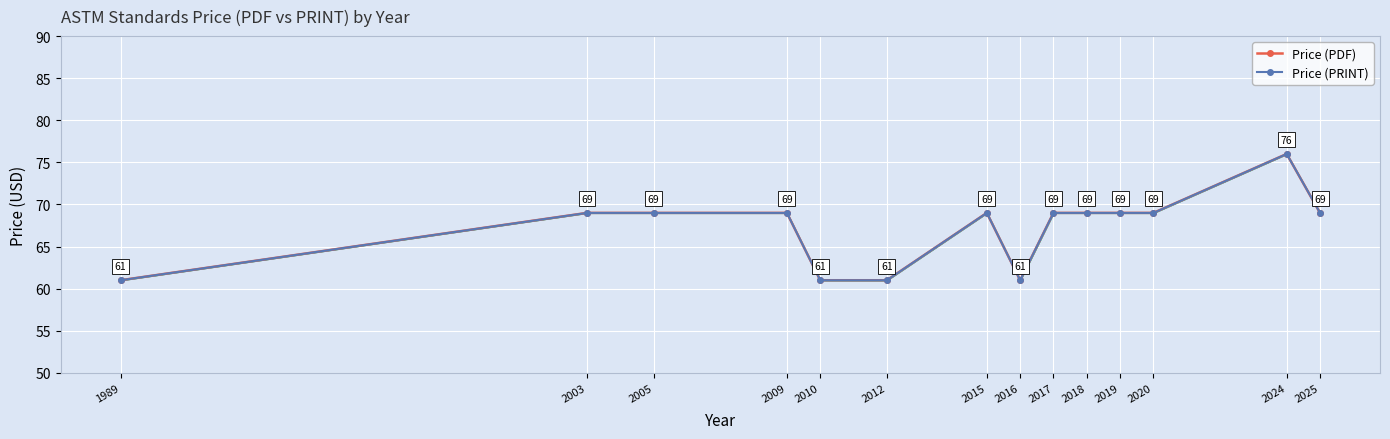

What is the value of the Price (PDF) point at the 5th from the left?

61